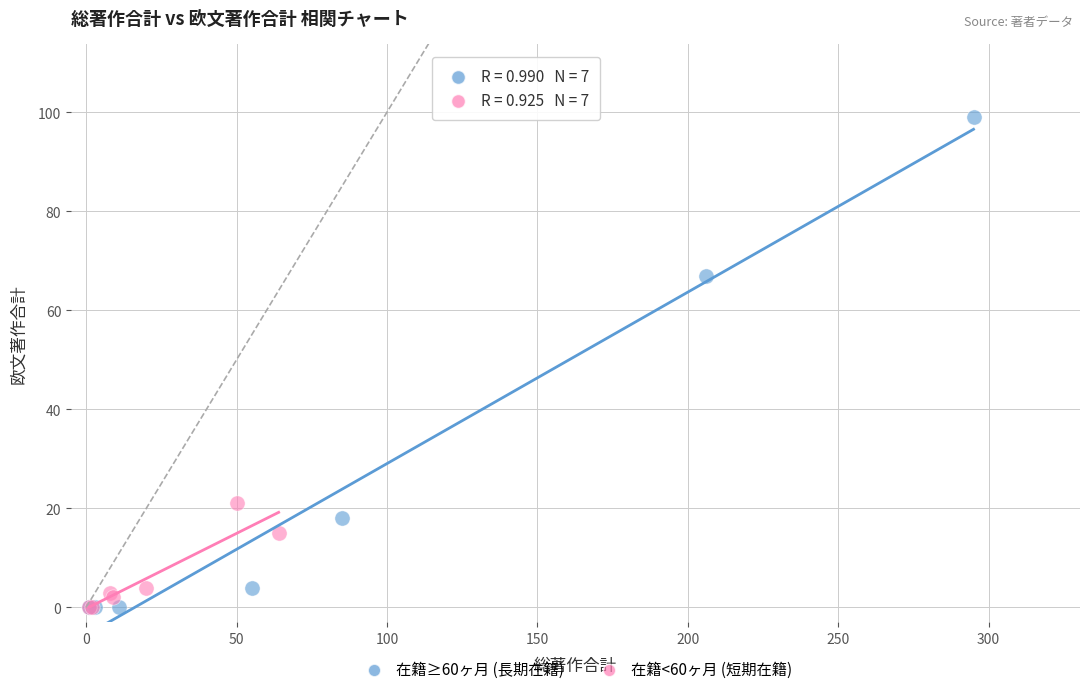

Which series contains the highest Y value?

在籍≥60ヶ月 (長期在籍)